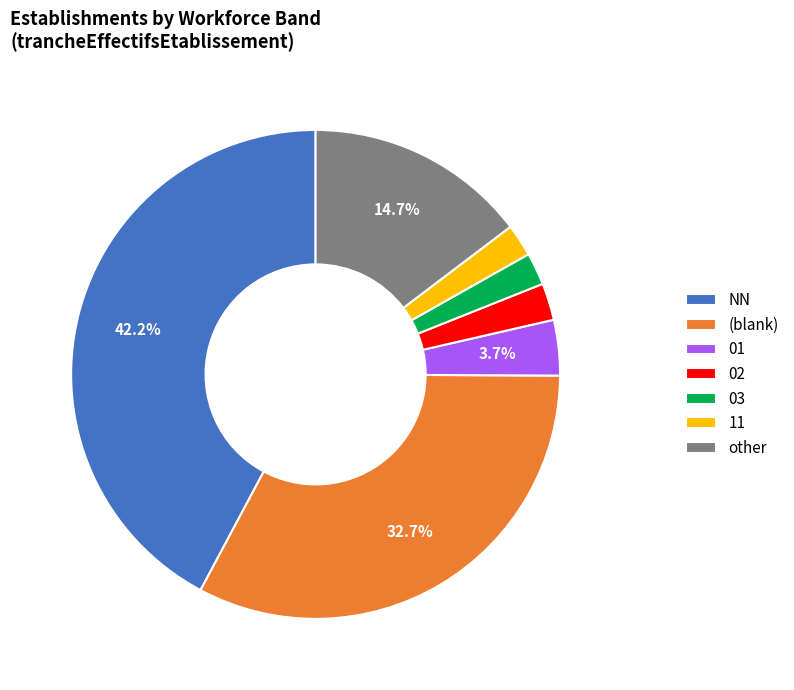

Does 01 account for over 50% of the chart?

No